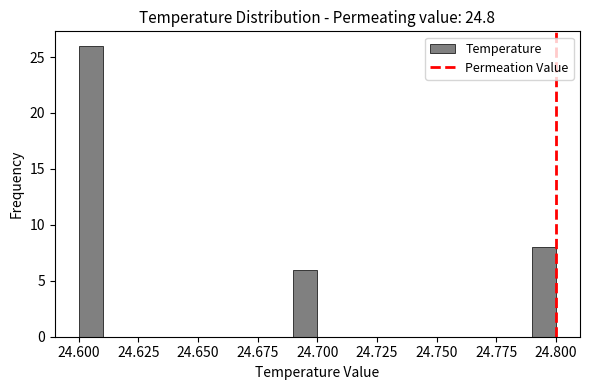

Around what value on the x-axis is the tallest bar? Give the approximate position of its centre, as read against the axis.

24.605